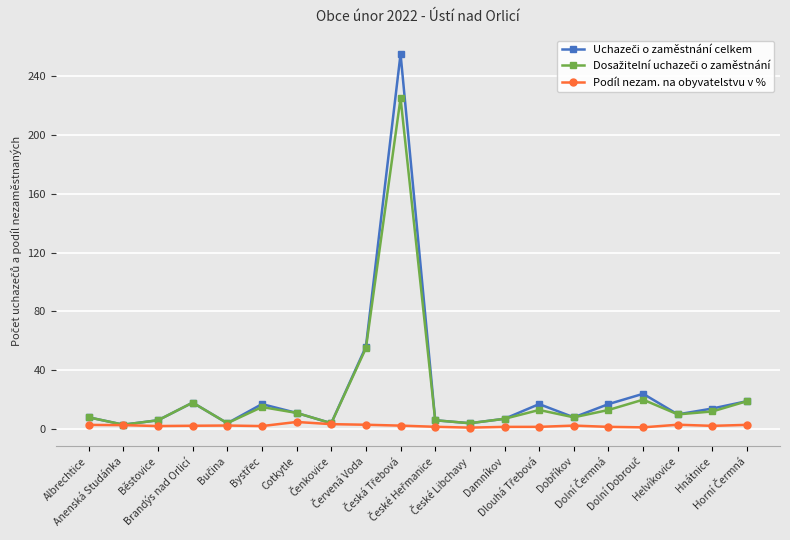

Where does the Podíl nezam. na obyvatelstvu v % series first go above 2?

Albrechtice